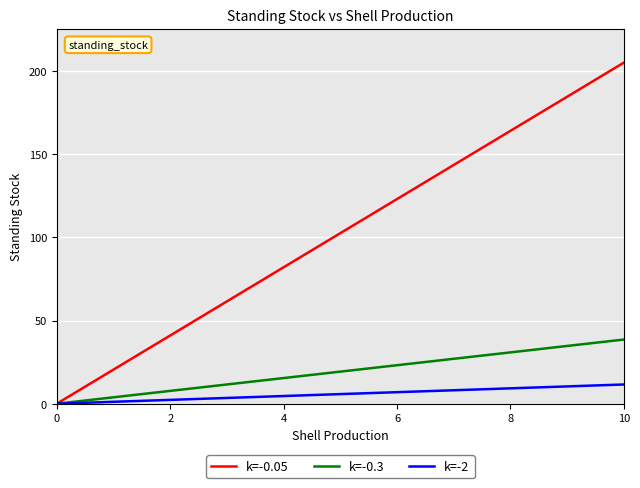

What is the highest value of the k=-0.05 series?

205.0